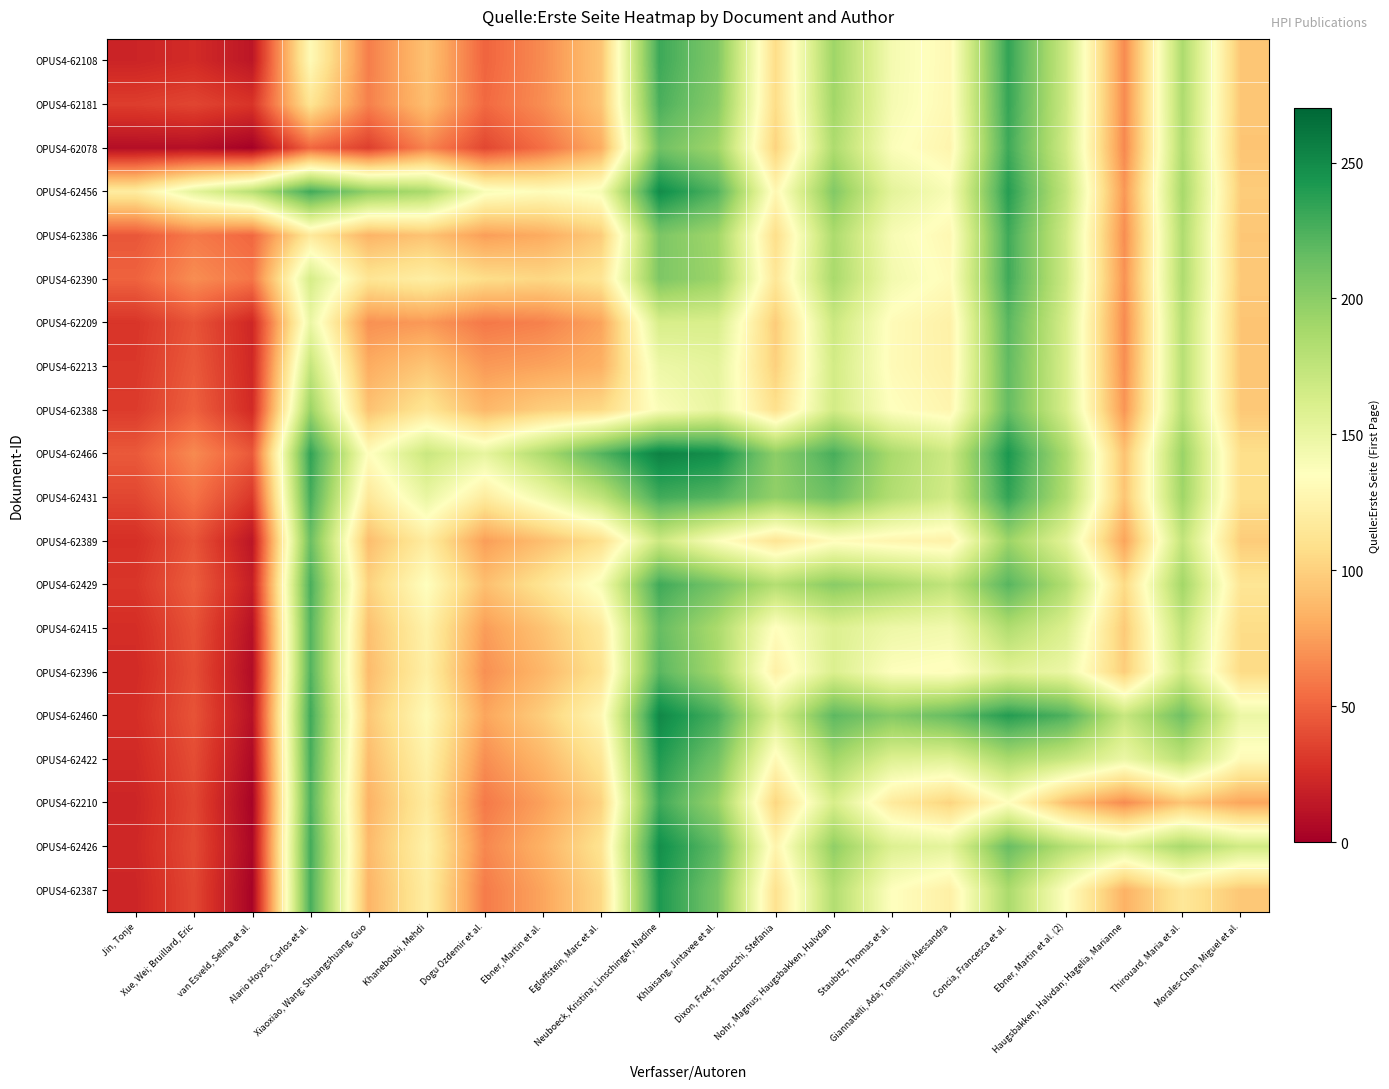

Between Concia, Francesca et al. and Staubitz, Thomas et al., which is larger?

Concia, Francesca et al.